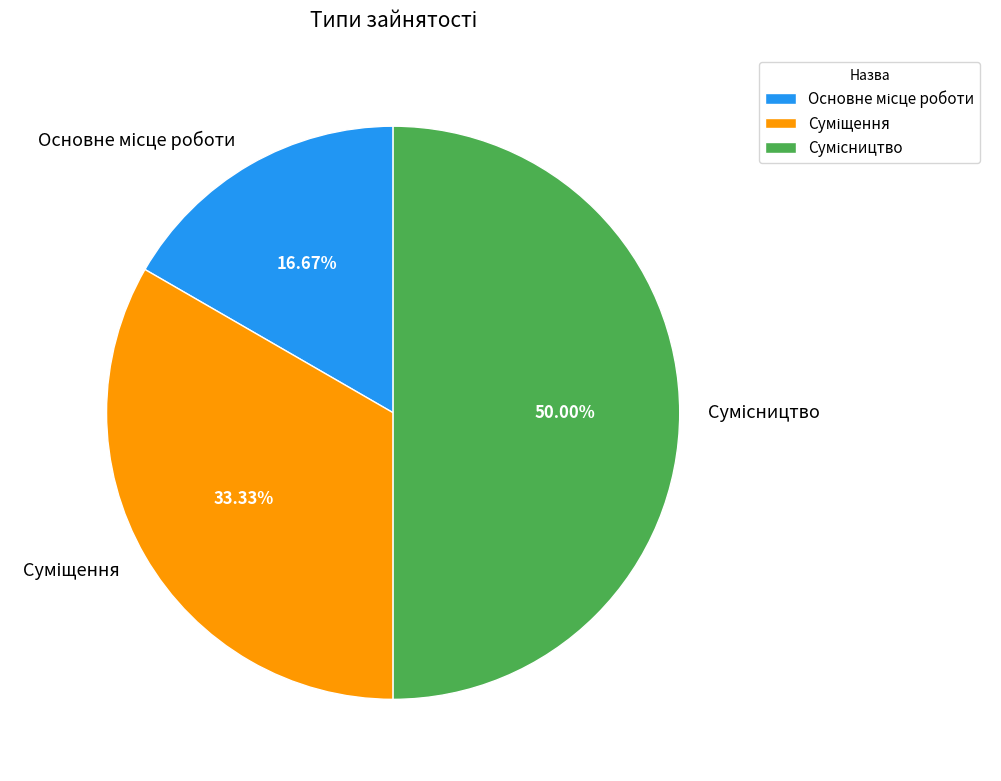

How many segments does this pie chart have?

3